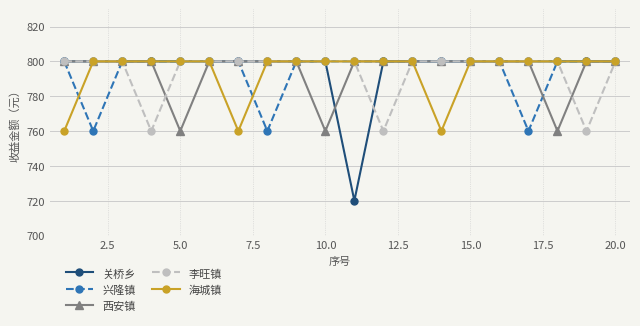

At how many categories does at least one series exceed 733?

20